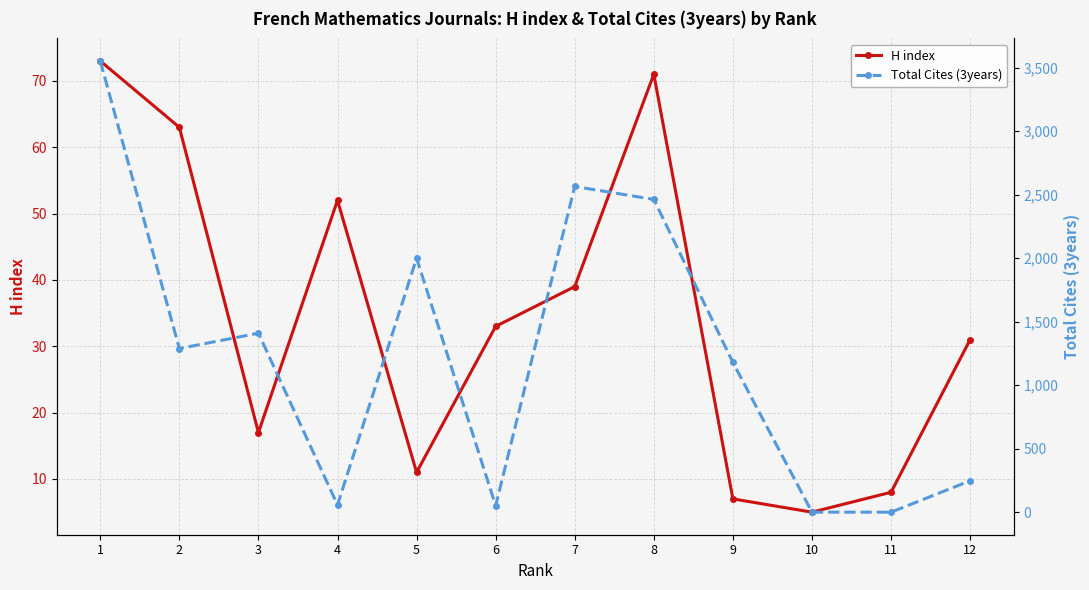

The value of Total Cites (3years) at 1 is 762. True or false?

False